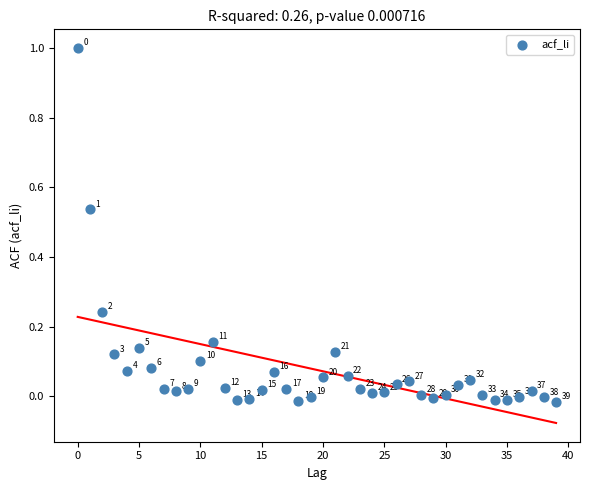

What is the range of Y values (max minus min)?

1.0